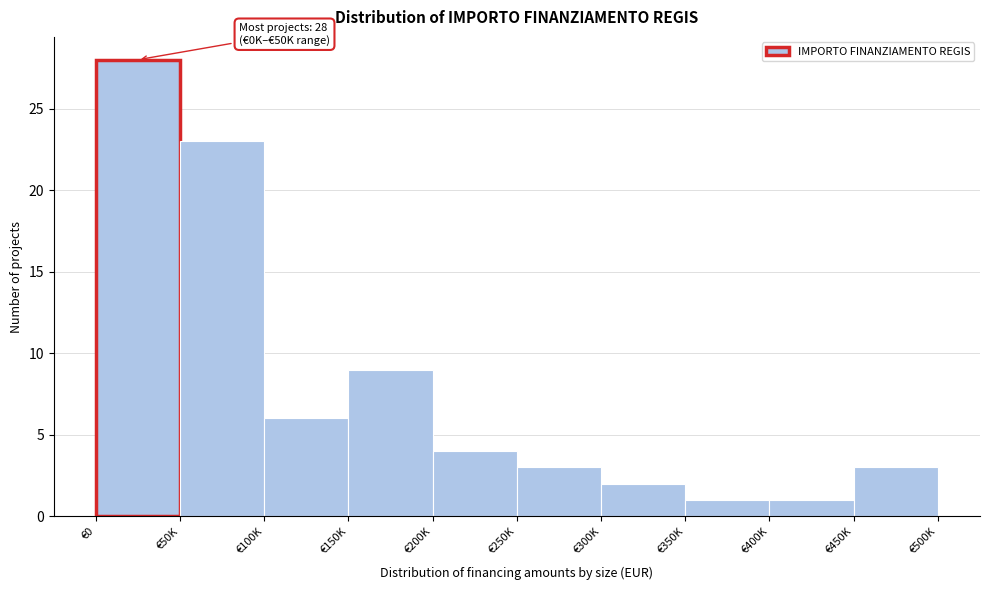

Reading left to right, transcribe all the data shown in this chart.

28	23	6	9	4	3	2	1	1	3